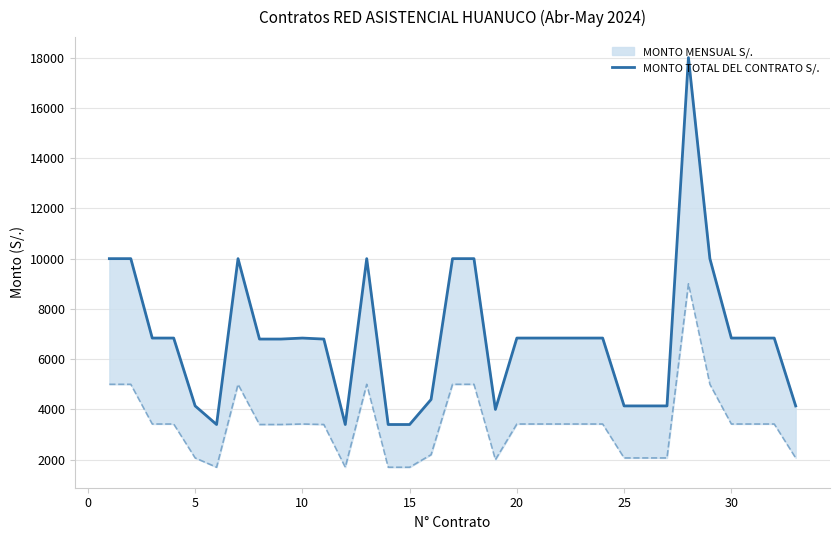

True or false: the data shows 16913.1 at 17.

False